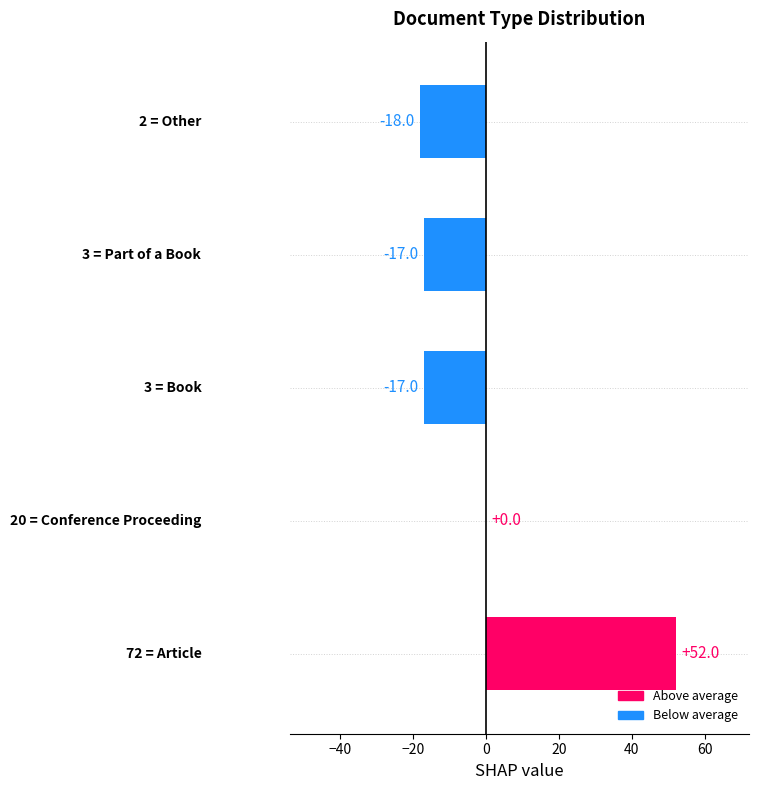

What is the greatest value displayed?

52